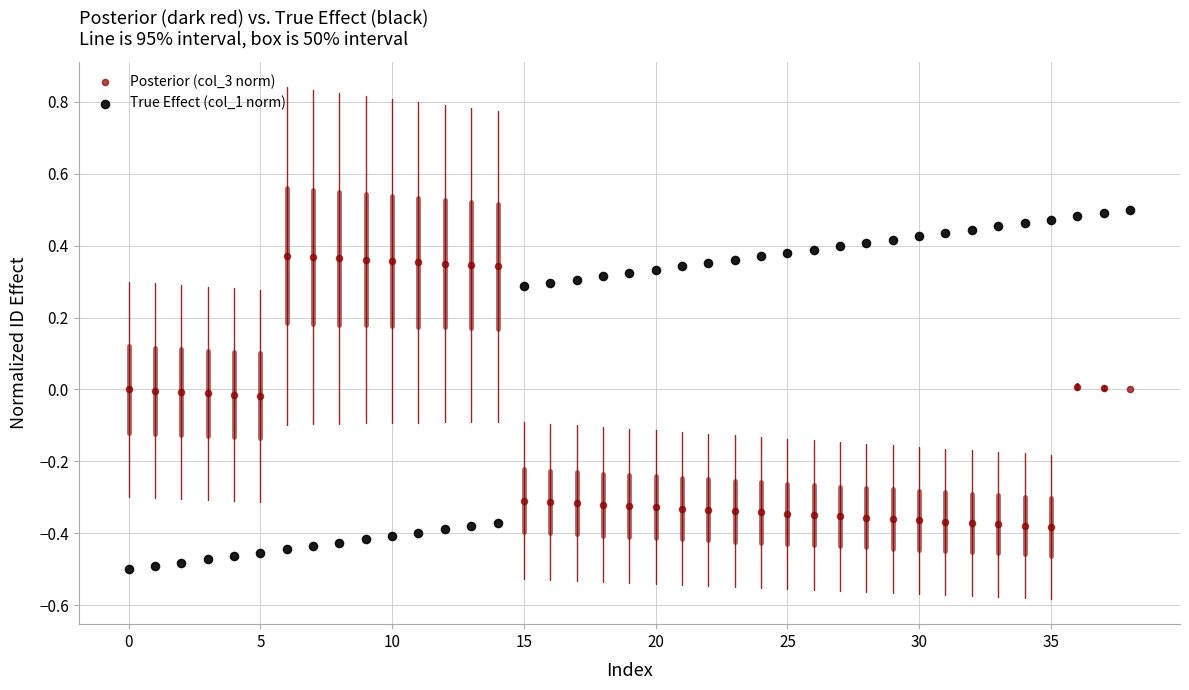

Which series reaches the minimum Y coordinate?

True Effect (col_1 norm)